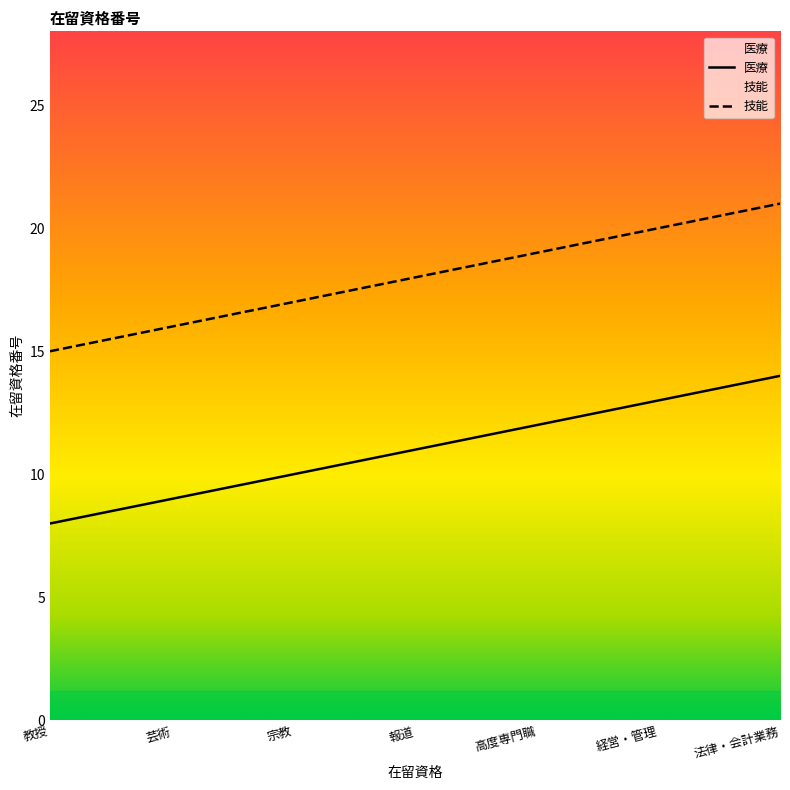

Which series has the largest total across all categories?

技能